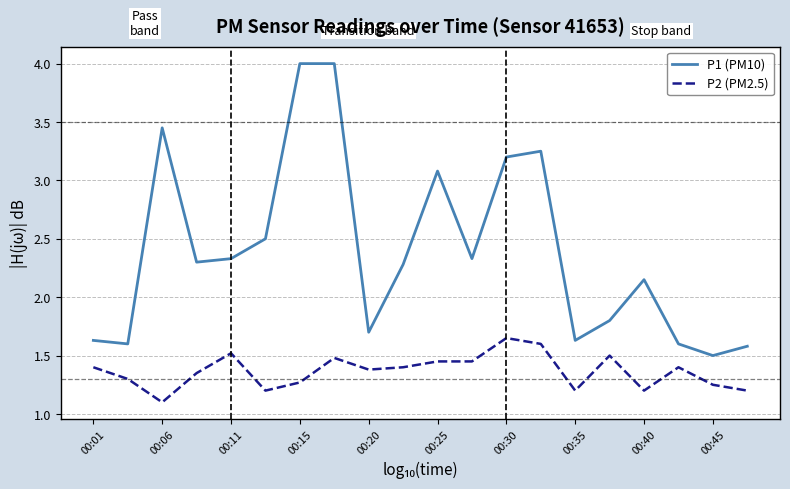

Rank the series by their maximum value, from highest to lowest.

P1 (PM10), P2 (PM2.5)